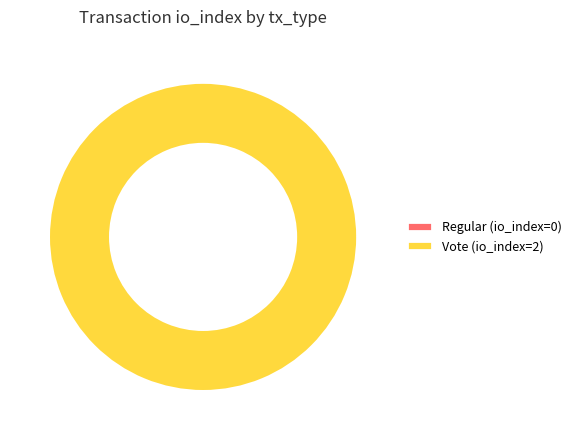

Rank the categories by value from highest to lowest.

Vote (io_index=2), Regular (io_index=0)